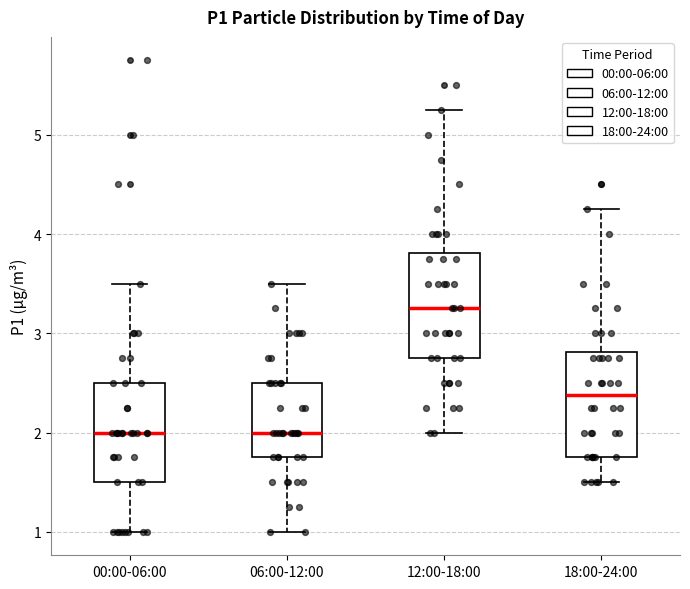

Reading left to right, transcribe this box plot: for each box, give where its median line is, the range the box spans, and where its two whiskers end, as read against the y-axis. The values are not printed on the chart, so give them approximately, as read against the axis.

00:00-06:00: median 2.0, box 1.5 to 2.5, whiskers 1.0 to 3.5
06:00-12:00: median 2.0, box 1.8 to 2.5, whiskers 1.0 to 3.5
12:00-18:00: median 3.3, box 2.8 to 3.8, whiskers 2.0 to 5.3
18:00-24:00: median 2.4, box 1.8 to 2.8, whiskers 1.5 to 4.3